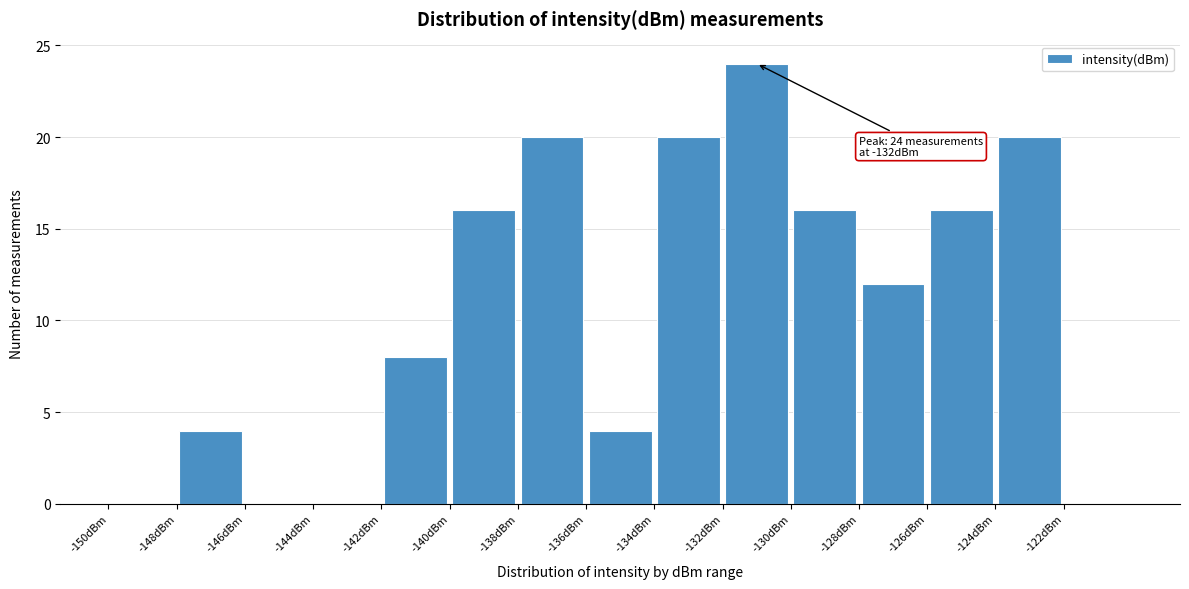

Which range on the x-axis has the tallest bar?

-132 to -130